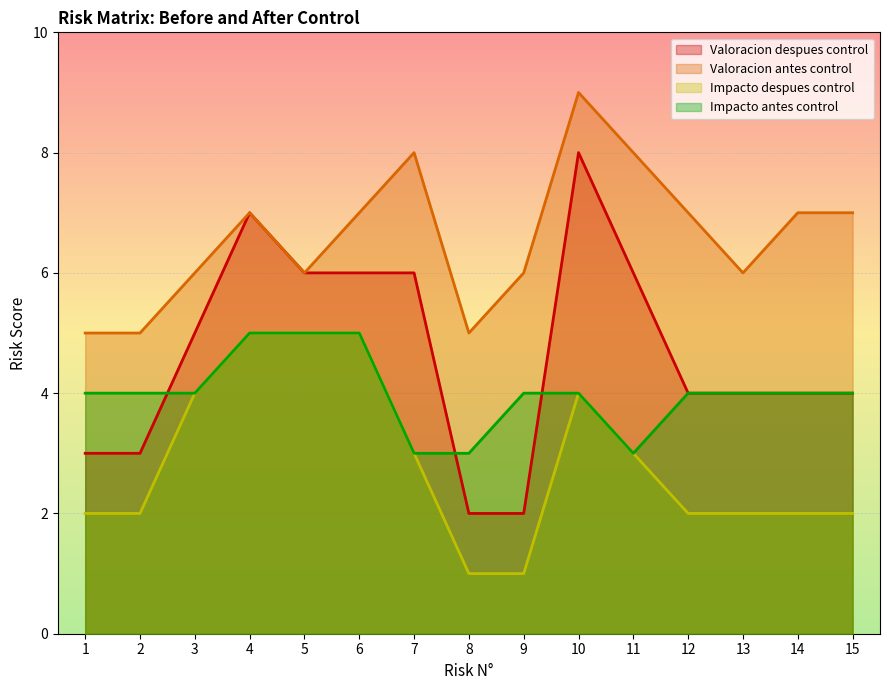

List the series in order of their peak value, lowest first.

Impacto despues control, Impacto antes control, Valoracion despues control, Valoracion antes control